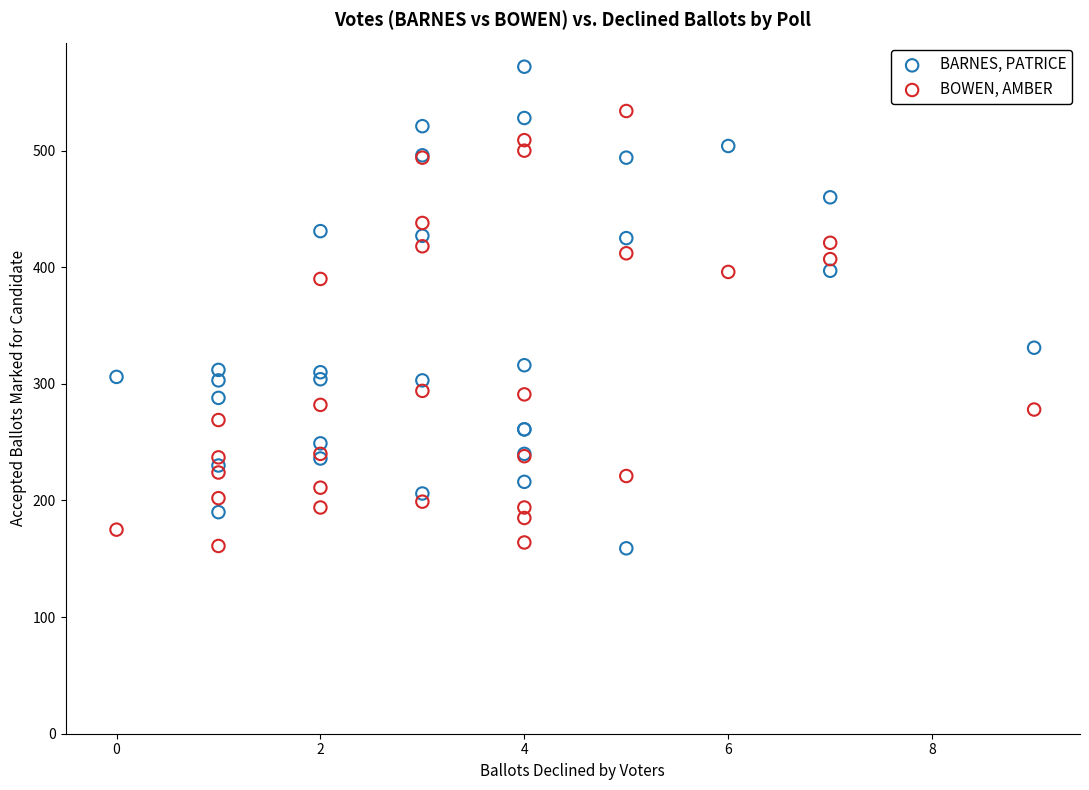

In the BOWEN, AMBER series, what Y value is closest to 347?

390